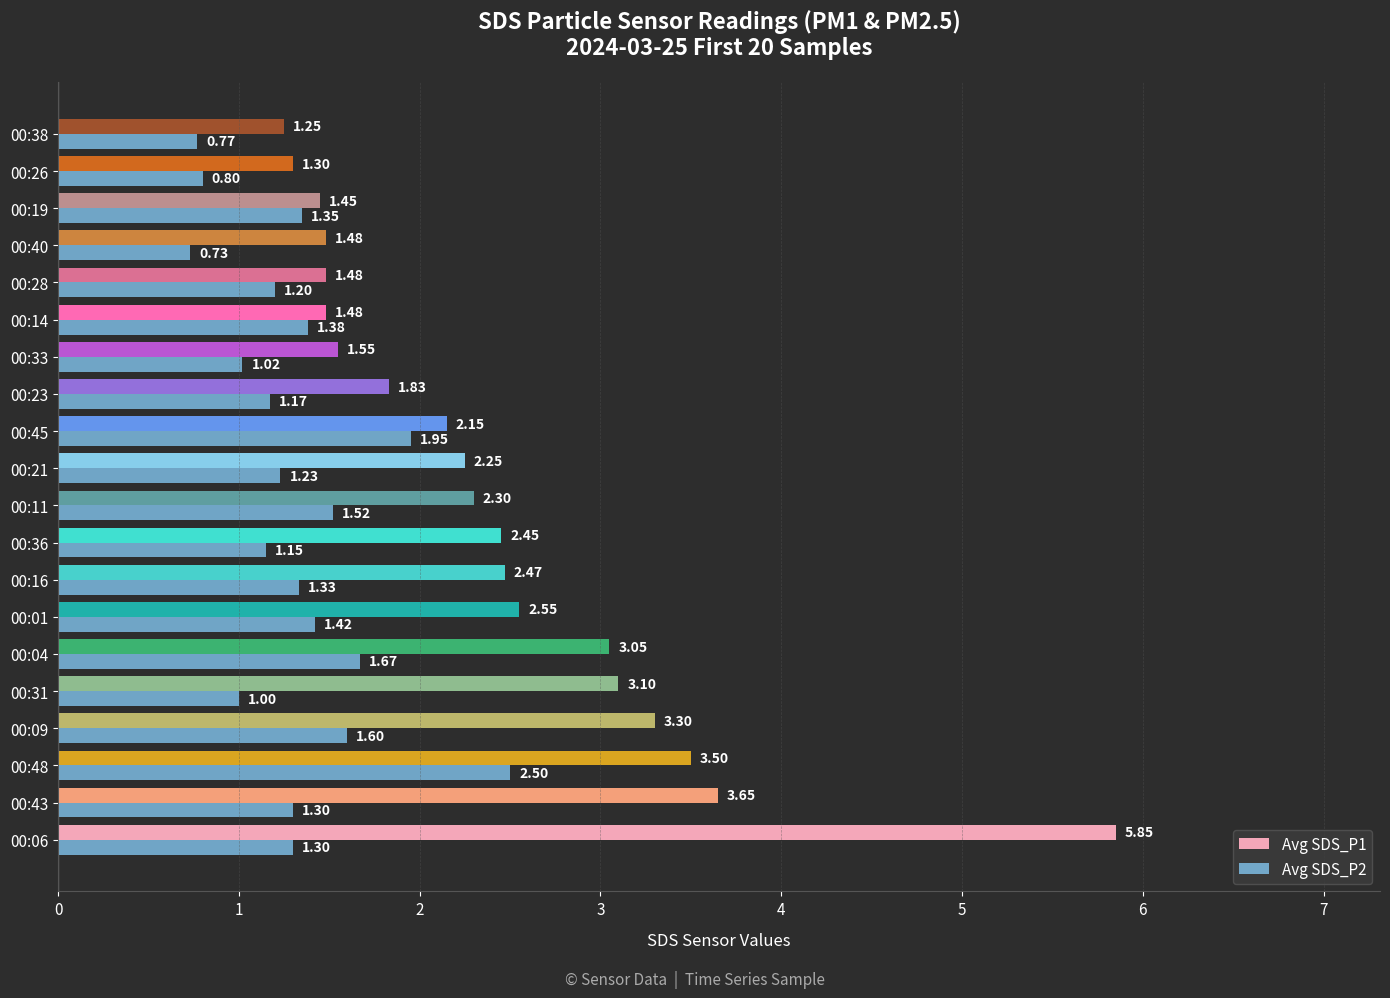

Between 00:43 and 00:14, which series saw the biggest shift?

Avg SDS_P1